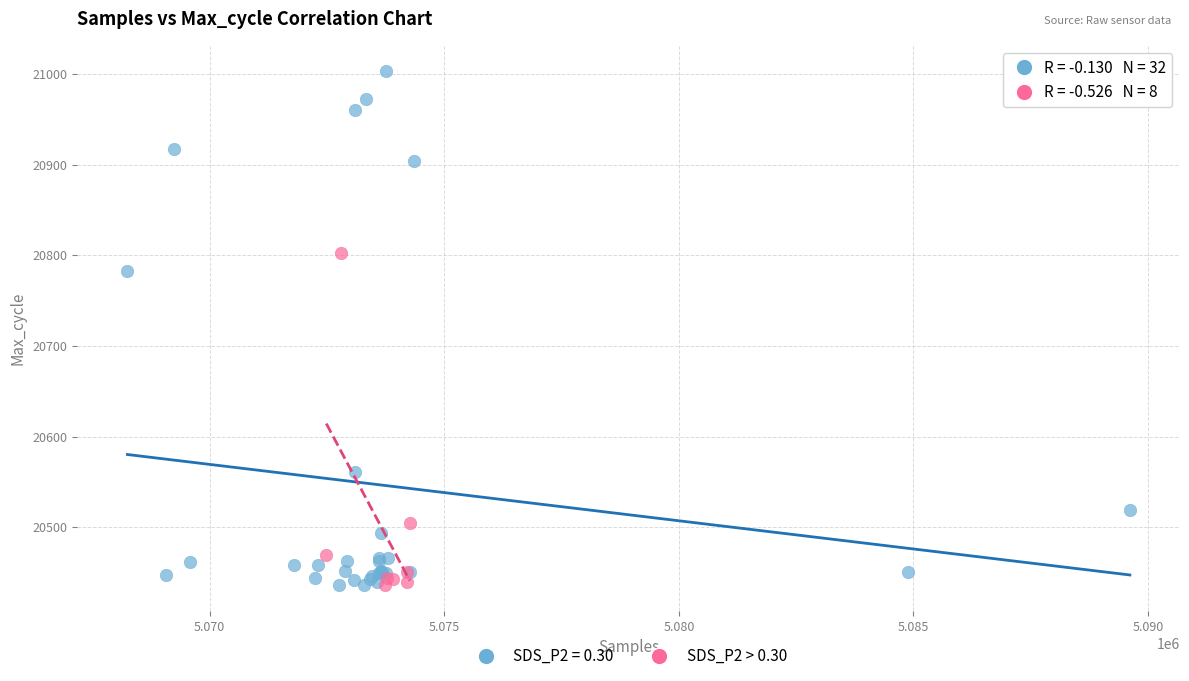

Which series has the widest spread of Y values?

SDS_P2 = 0.30